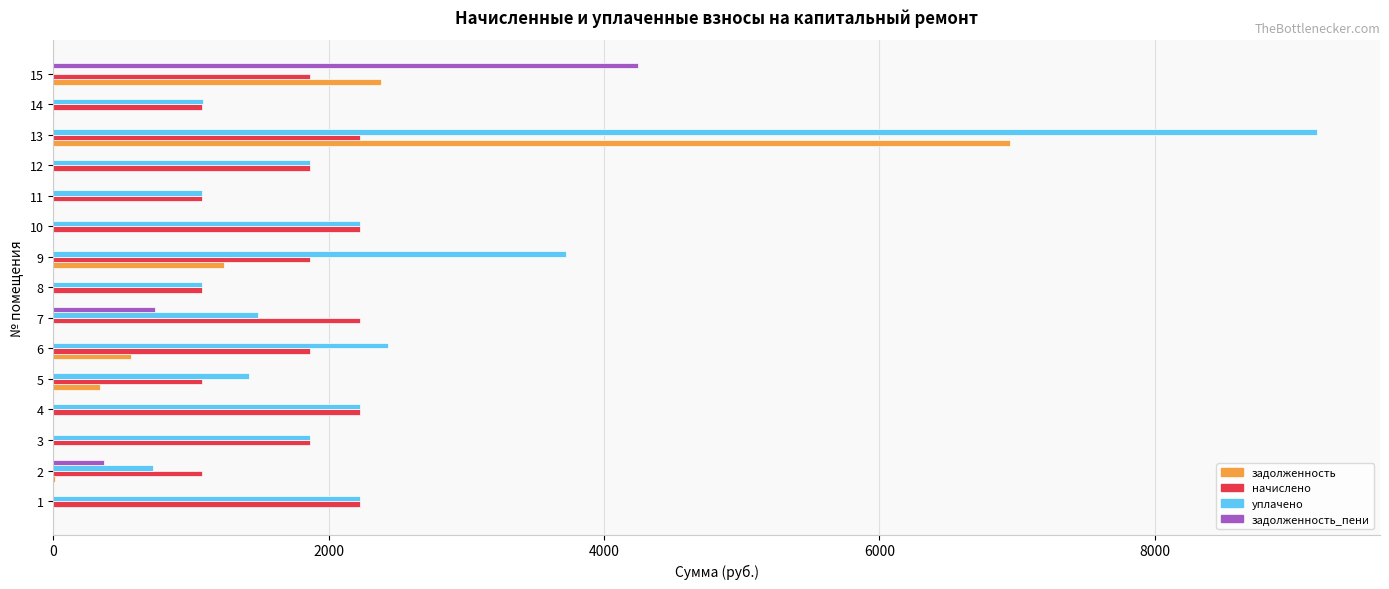

What is the total value across all series at 5?

2842.5